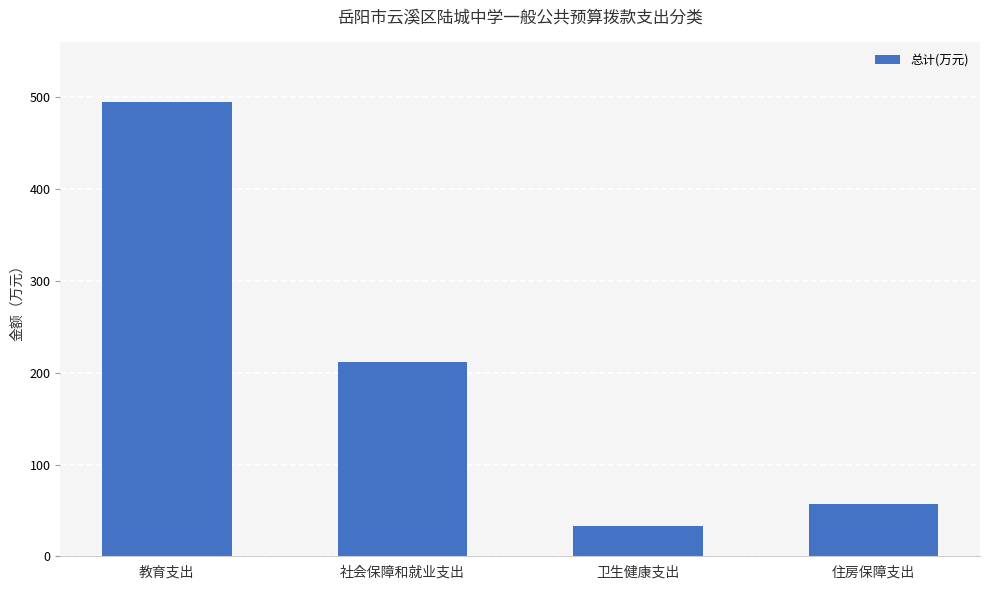

List the labels in order of value, largest first.

教育支出, 社会保障和就业支出, 住房保障支出, 卫生健康支出